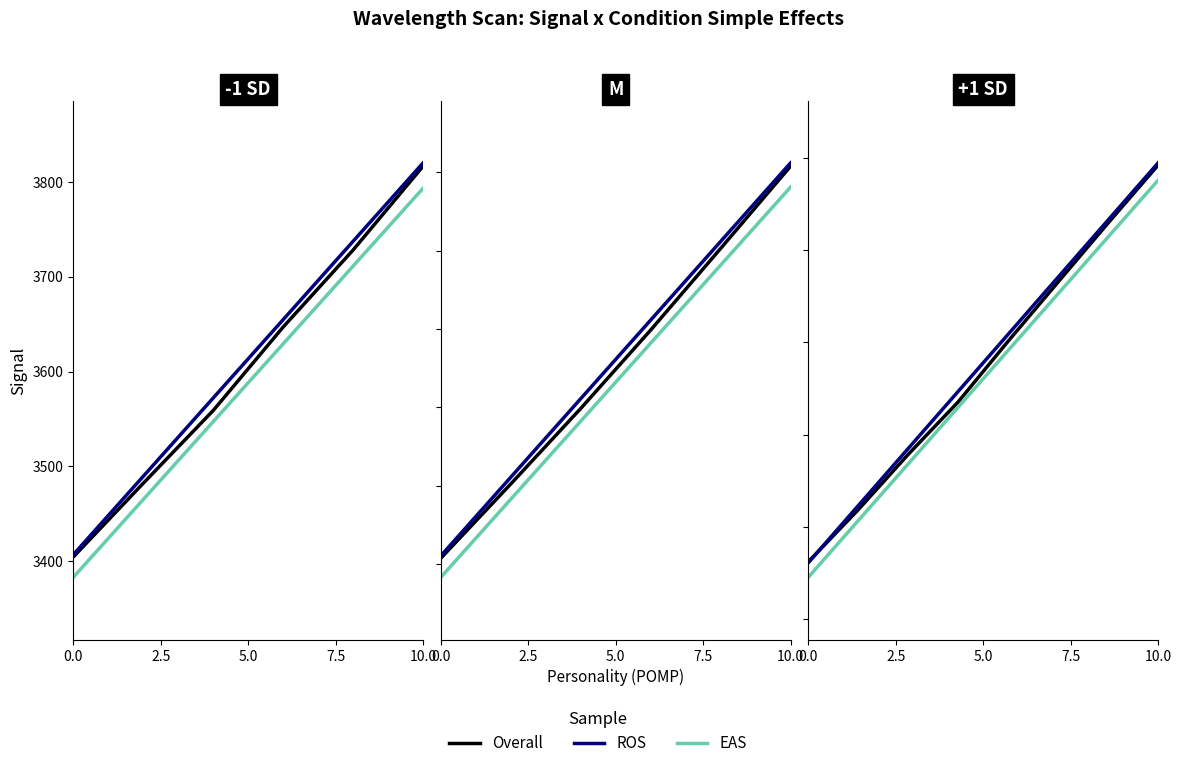

How many lines are shown in the chart?

3